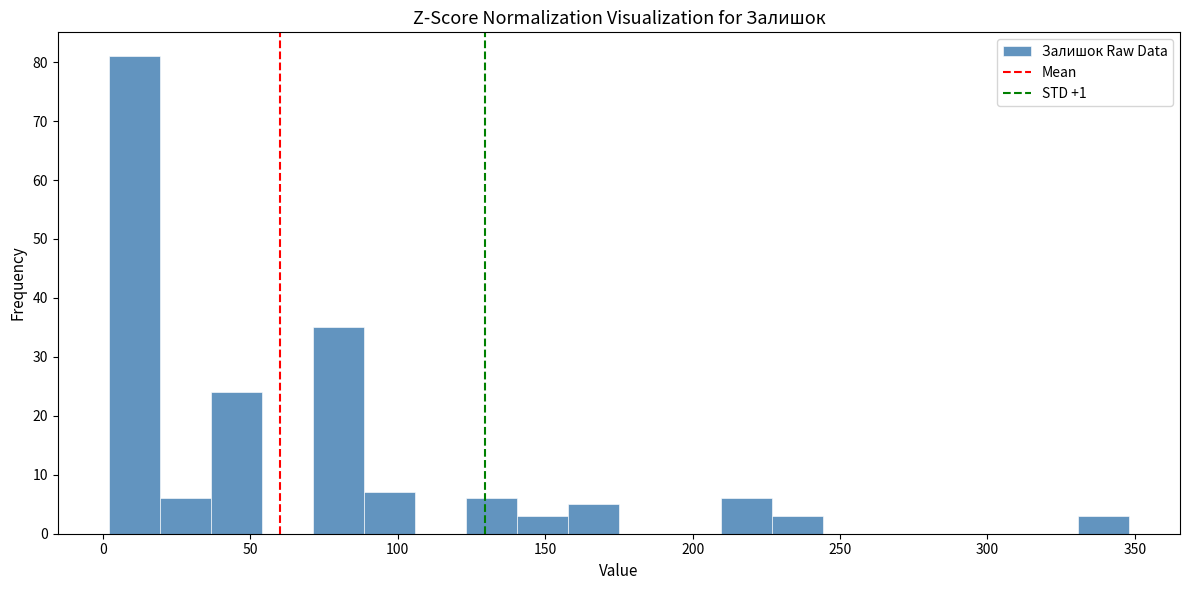

Read against the x-axis, roughly where is the centre of the tallest bar?

10